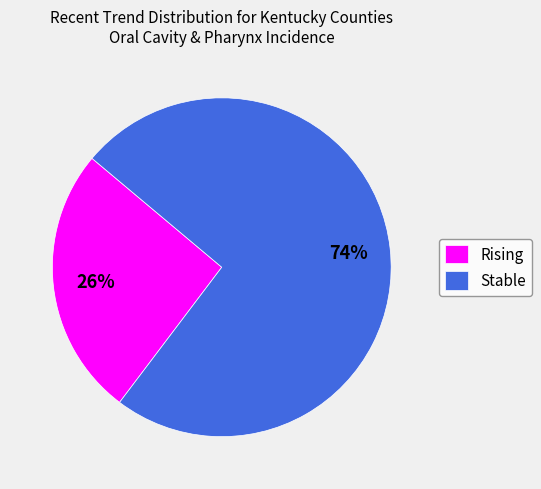

Rank the categories by value from lowest to highest.

Rising, Stable